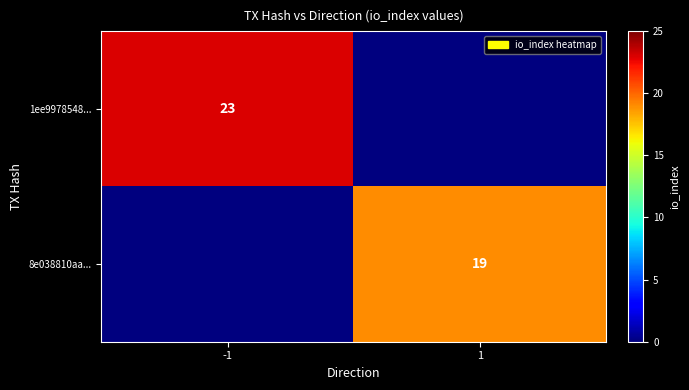

How many distinct data groups are displayed?

2